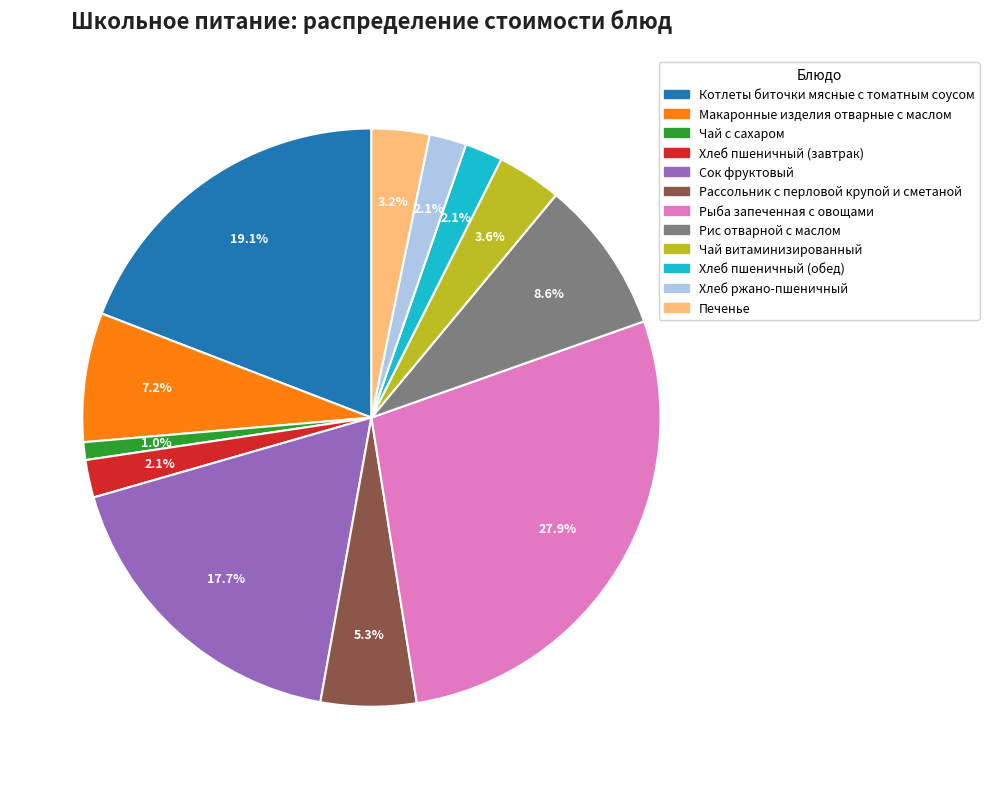

Does Рассольник с перловой крупой и сметаной represent more than half of the total?

No